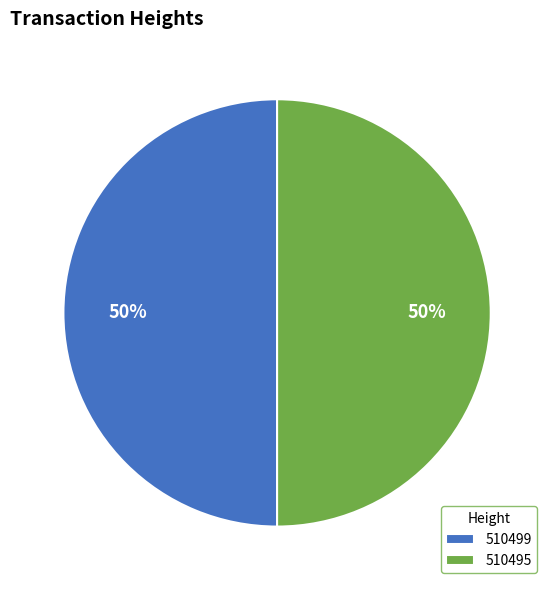

Is the sum of 510495 and 510499 greater than half?

Yes